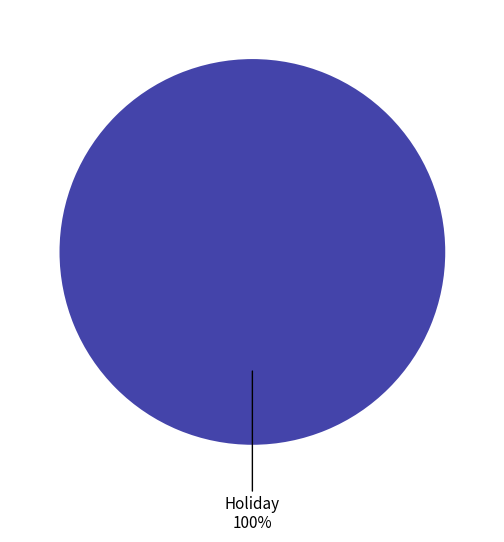

Is it true that Holiday is 100% of the pie?

True